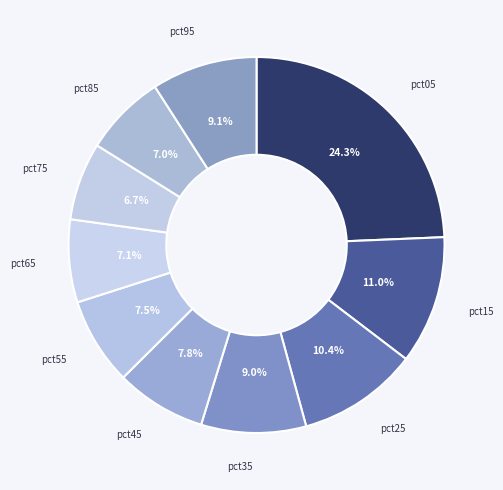

To the nearest percent, what is the combined percentage of pct25 and pct15?

21%